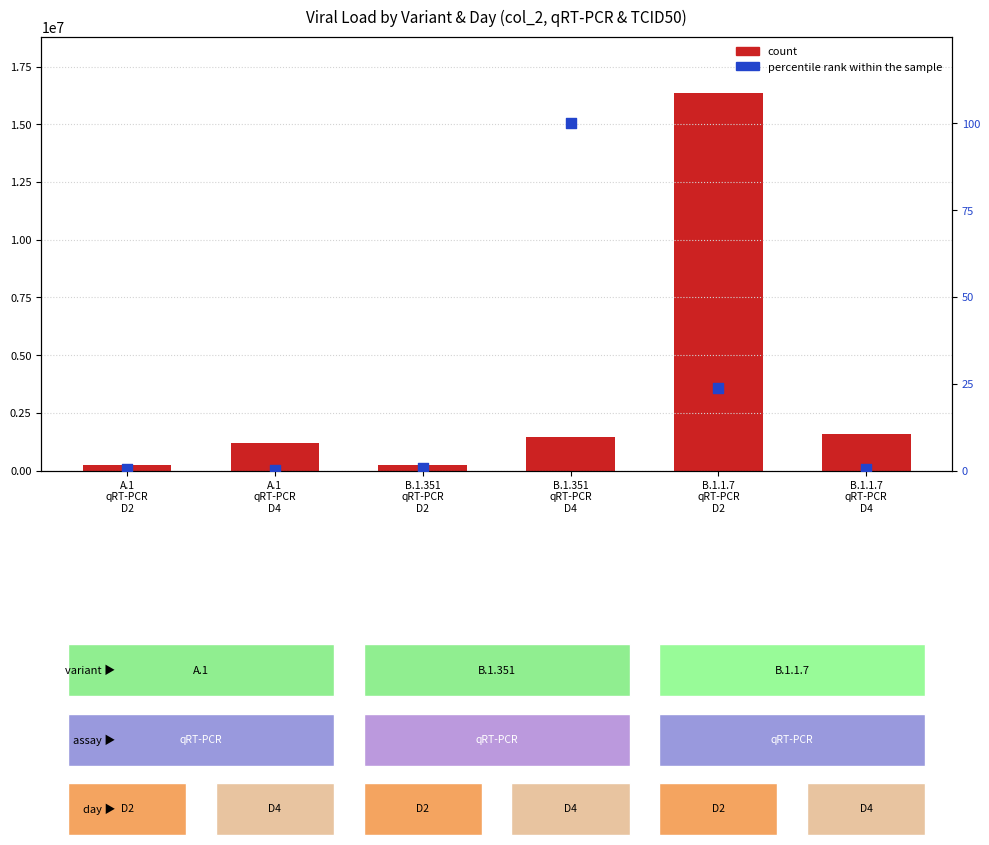

What are all the series names shown in the legend?

count, percentile rank within the sample